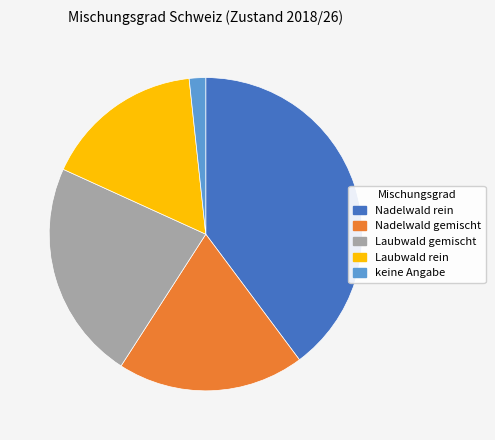

Count the number of slices in the pie.

5